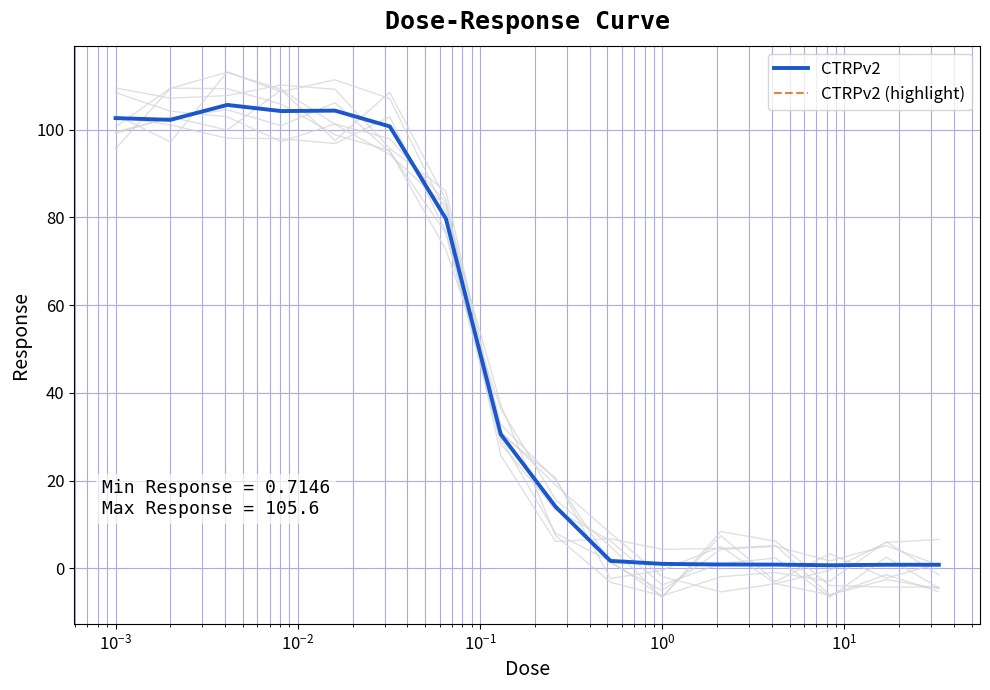

At how many categories does at least one series exceed 51?

7